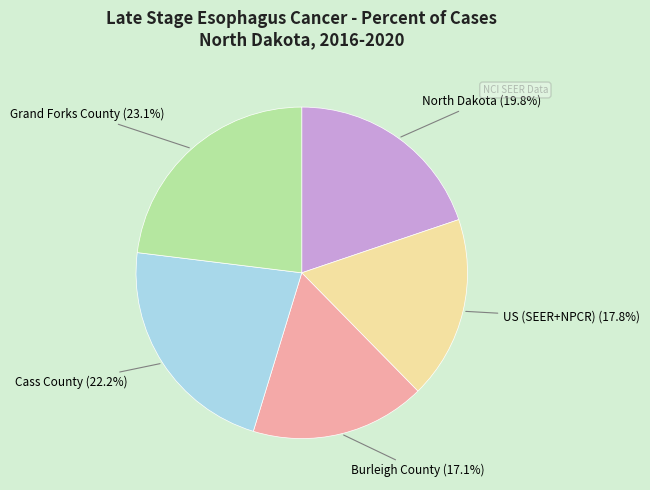

Is there a majority slice in this chart?

No